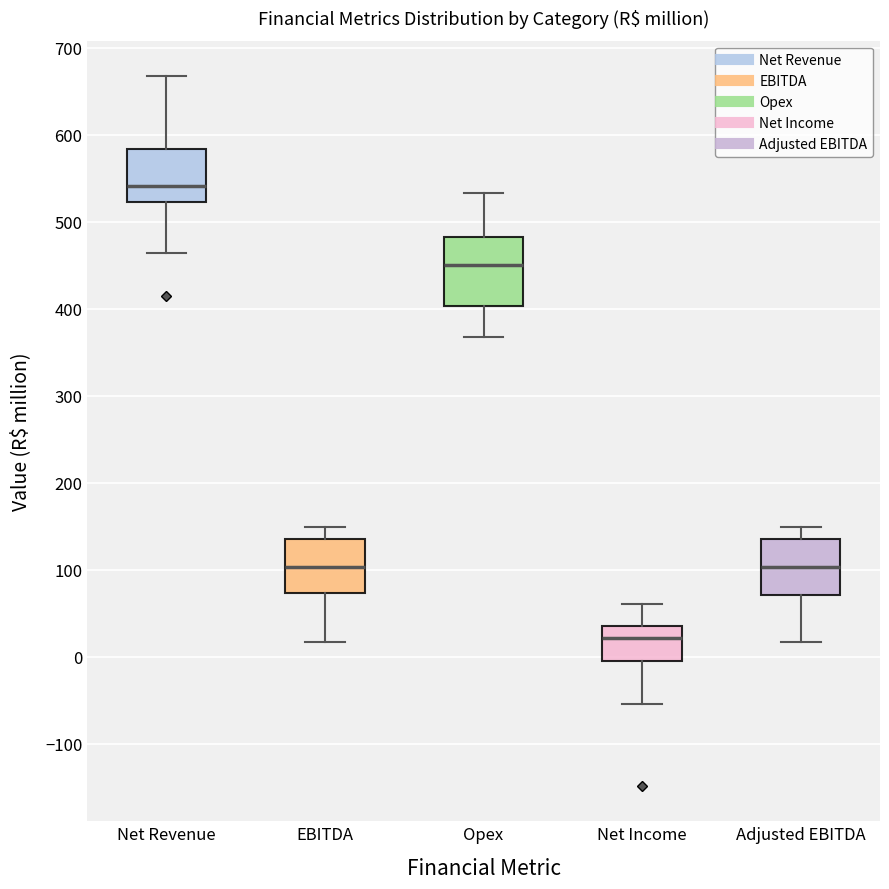

Where is the lower edge of the box for EBITDA on the y-axis? The values are not printed on the chart, so give them approximately, as read against the axis.

70